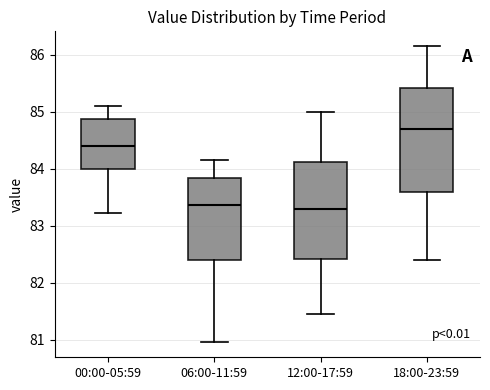

Reading left to right, read every box against the y-axis: the position of its median line, the range the box covers, and the ends of its whiskers. The values are not printed on the chart, so give them approximately, as read against the axis.

00:00-05:59: median 84.4, box 84.0 to 84.9, whiskers 83.2 to 85.1
06:00-11:59: median 83.4, box 82.4 to 83.8, whiskers 81.0 to 84.2
12:00-17:59: median 83.3, box 82.4 to 84.1, whiskers 81.5 to 85.0
18:00-23:59: median 84.7, box 83.6 to 85.4, whiskers 82.4 to 86.2